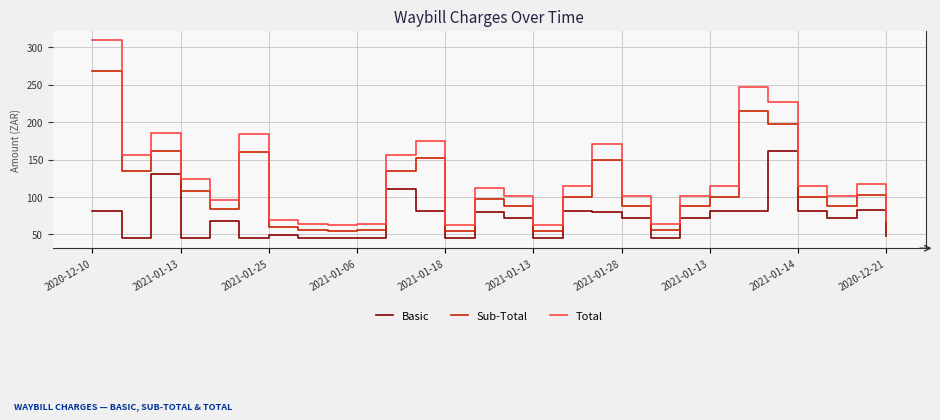

Which series has the largest total across all categories?

Total